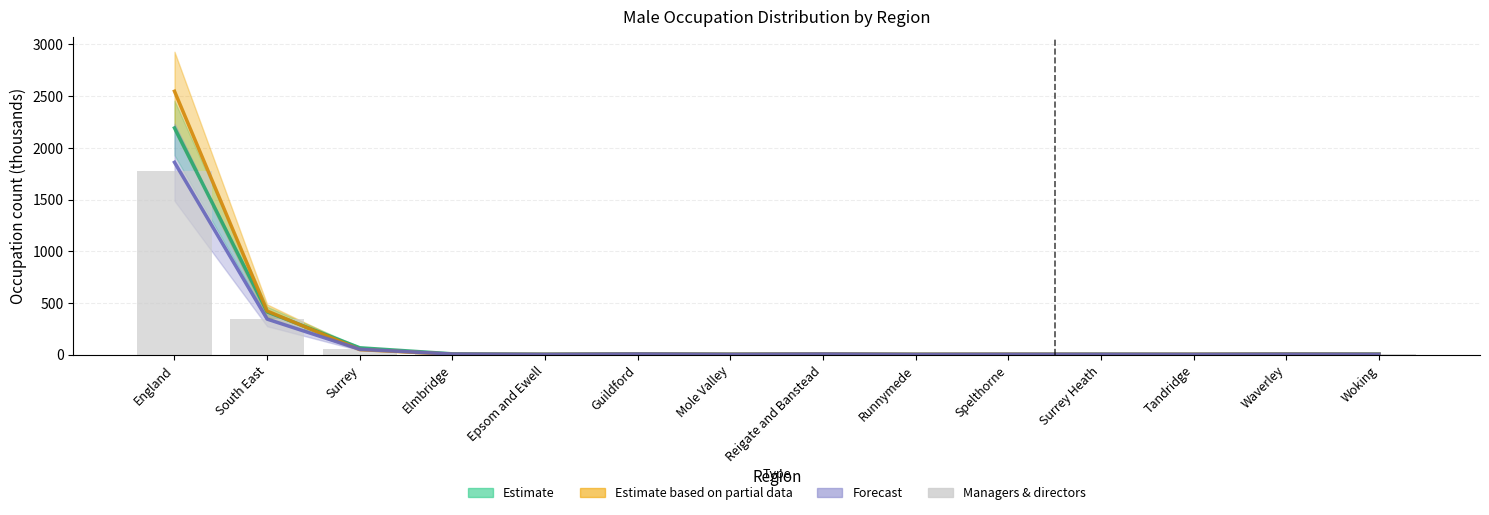

What is the difference between the maximum and minimum values in the Forecast (Associate professional) series?

1856.9